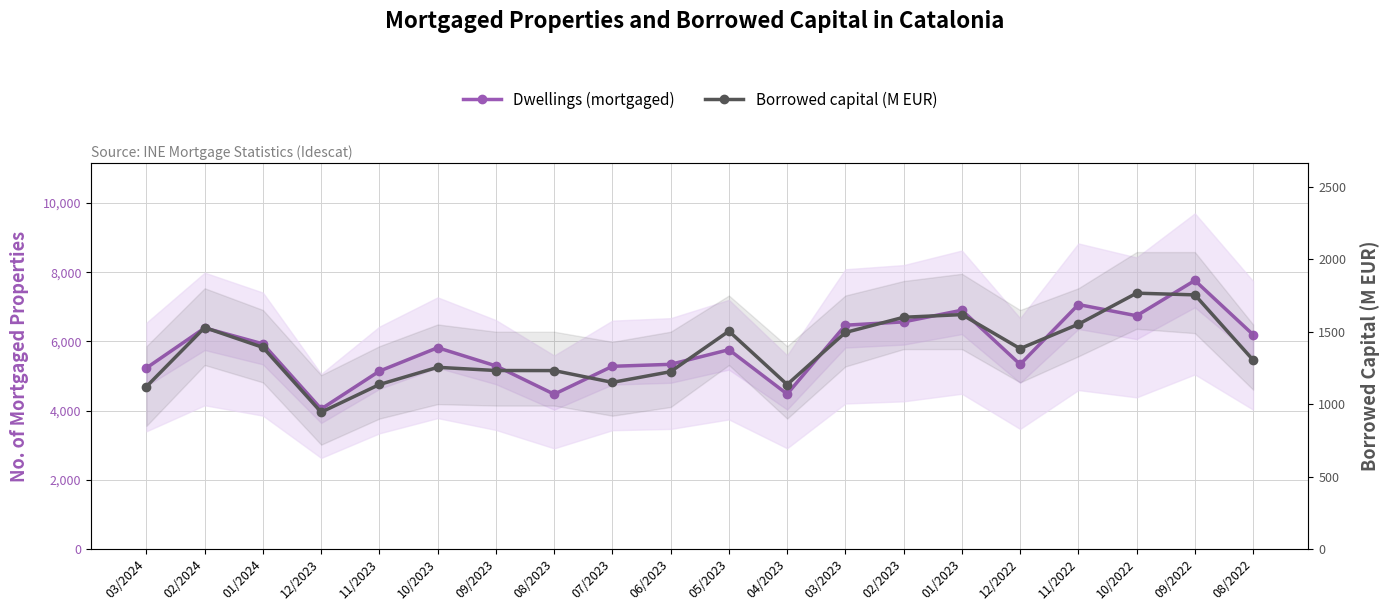

Does the chart display data point markers on the line(s)?

Yes